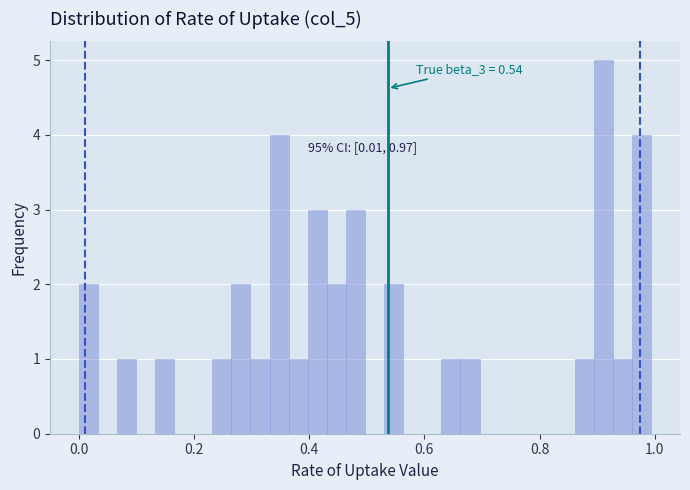

Around what value on the x-axis is the tallest bar? Give the approximate position of its centre, as read against the axis.

0.92